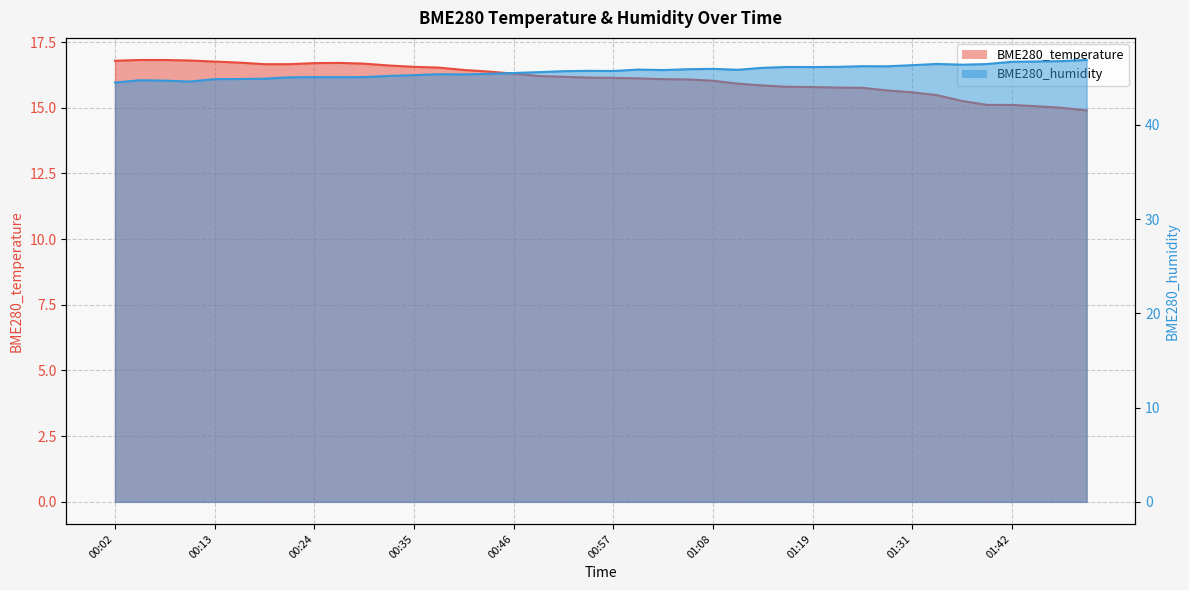

Reading left to right, extract all data points from this chart.

BME280_temperature: 16.8	16.8	16.8	16.8	16.8	16.7	16.7	16.7	16.7	16.7	16.7	16.6	16.6	16.5	16.4	16.4	16.3	16.2	16.2	16.1	16.1	16.1	16.1	16.1	16.0	15.9	15.8	15.8	15.8	15.8	15.8	15.7	15.6	15.5	15.3	15.1	15.1	15.1	15.0	14.9
BME280_humidity: 44.5	44.7	44.7	44.6	44.9	44.9	44.9	45.0	45.1	45.0	45.1	45.2	45.3	45.4	45.4	45.4	45.5	45.6	45.7	45.7	45.7	45.9	45.8	45.9	45.9	45.8	46.0	46.1	46.1	46.1	46.2	46.2	46.3	46.5	46.4	46.5	46.7	46.7	46.8	46.9